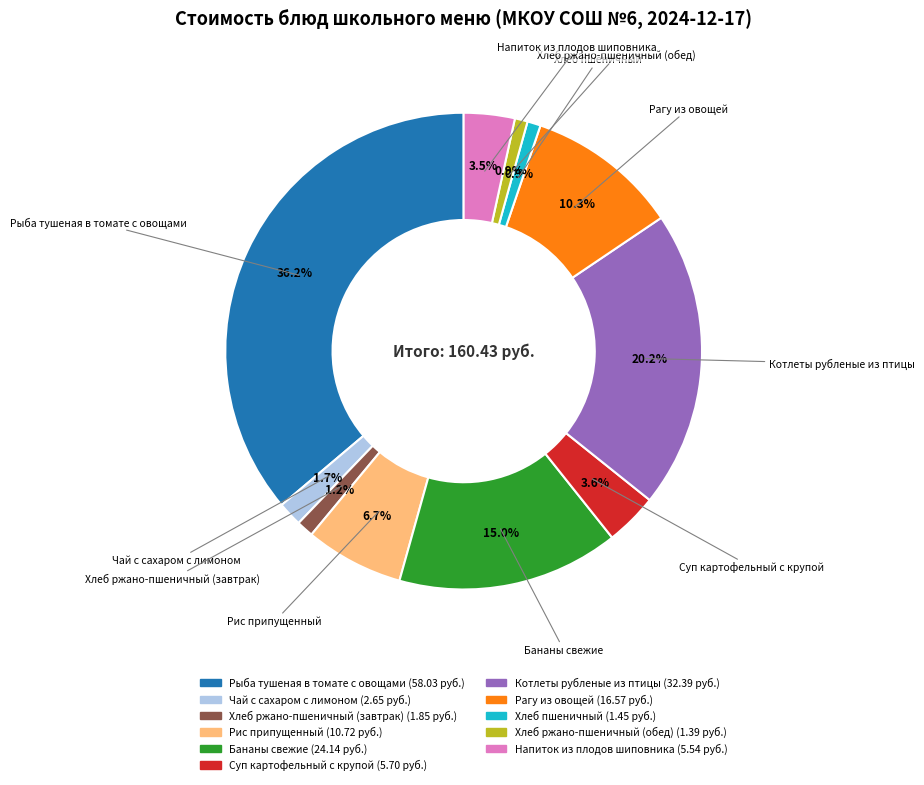

To the nearest percent, what is the combined percentage of Хлеб ржано-пшеничный (обед) and Котлеты рубленые из птицы?

21%